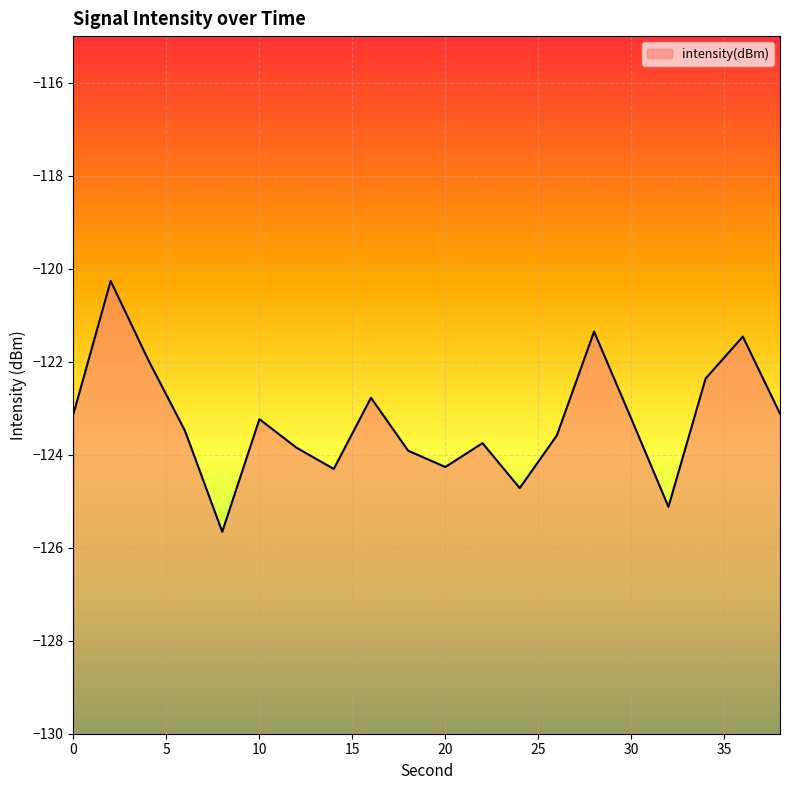

Rank the categories by value from lowest to highest.

8, 32, 24, 14, 20, 18, 12, 22, 26, 6, 10, 30, 0, 38, 16, 34, 4, 36, 28, 2